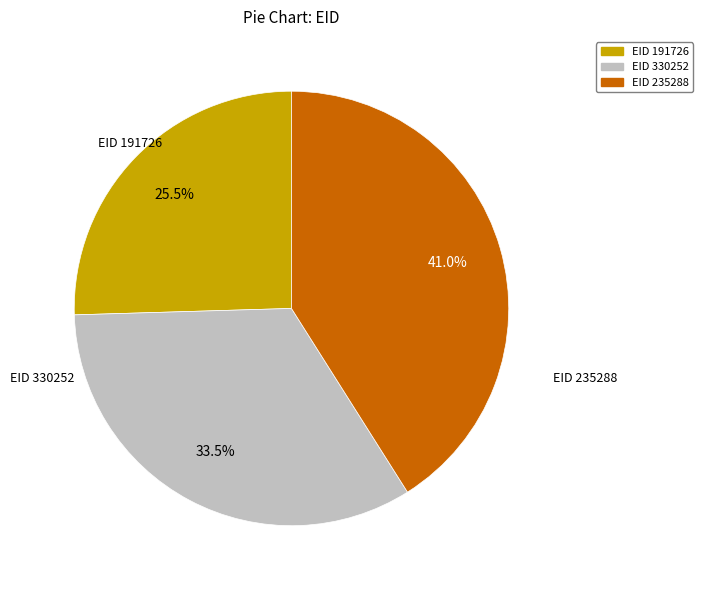

Is there any slice that represents more than half of the pie?

No